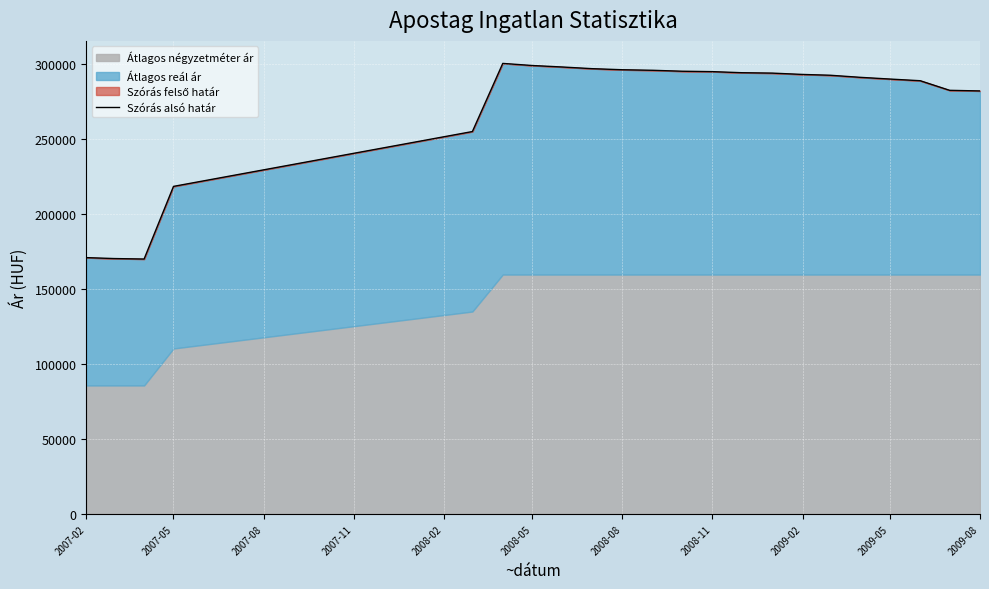

What is the maximum value shown in the chart?

300385